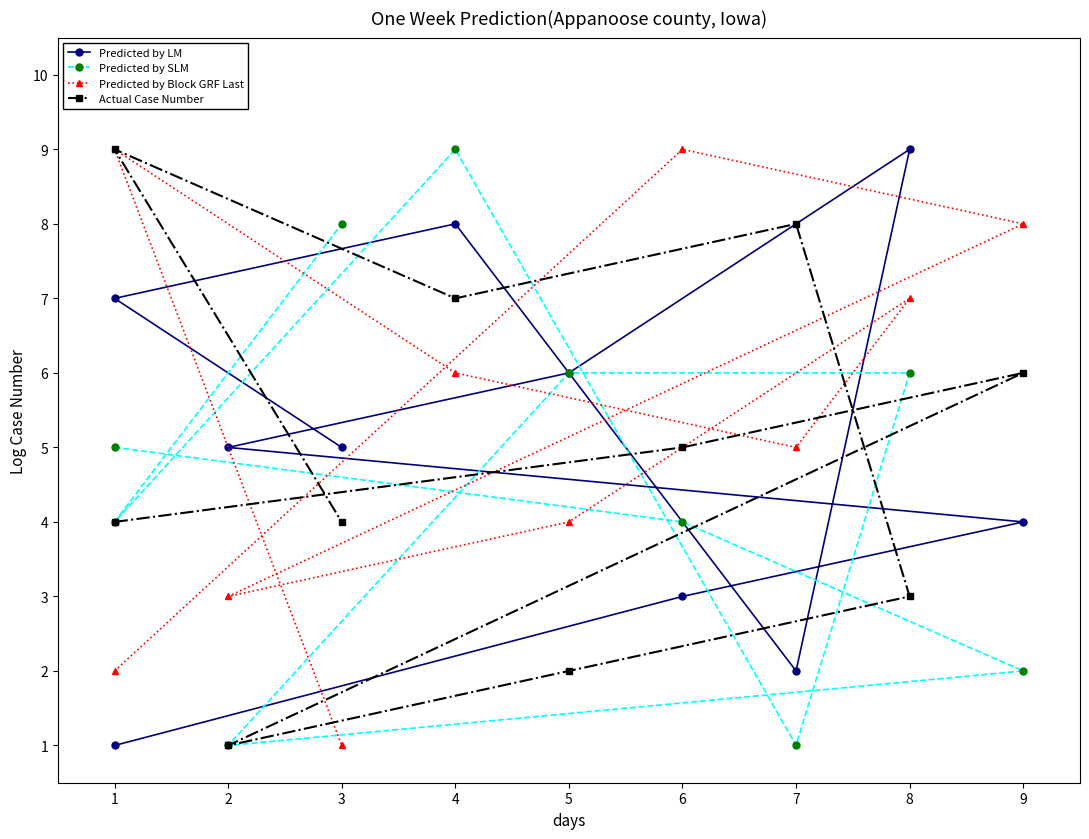

At which label does Predicted by Block GRF Last first exceed 6?

6